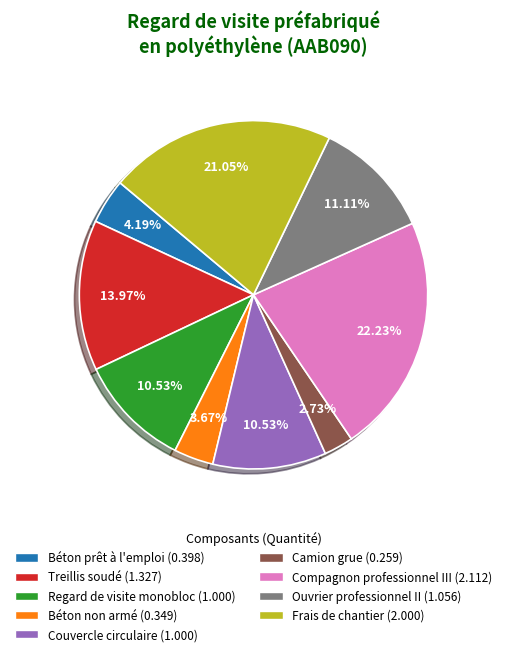

Count the number of slices in the pie.

9